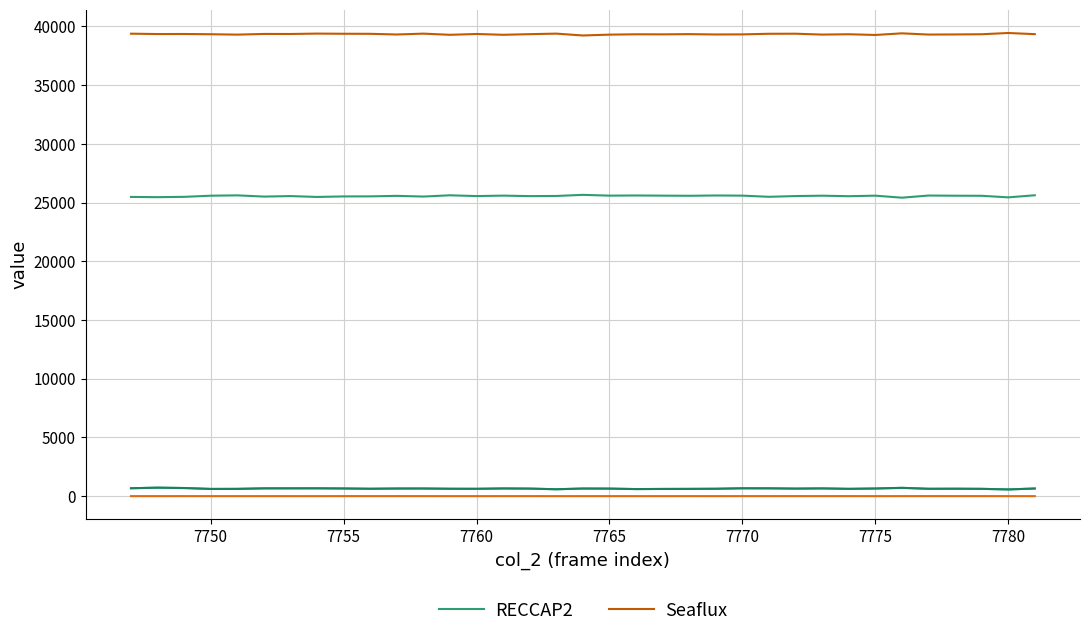

What is the lowest value of the Seaflux series?

39230